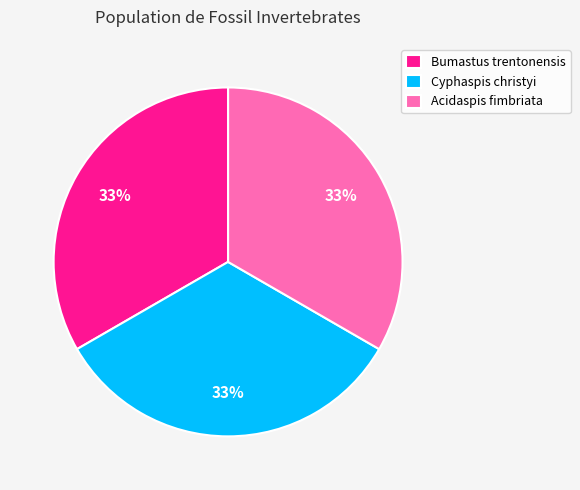

Is there a majority slice in this chart?

No